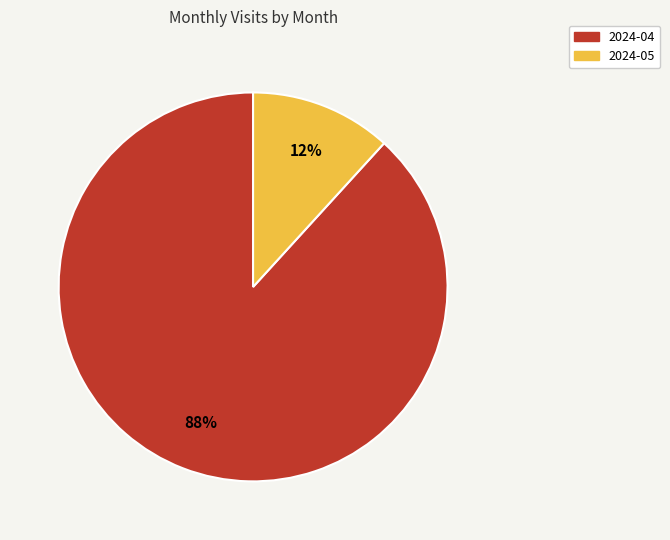

Which slice is the smallest?

2024-05